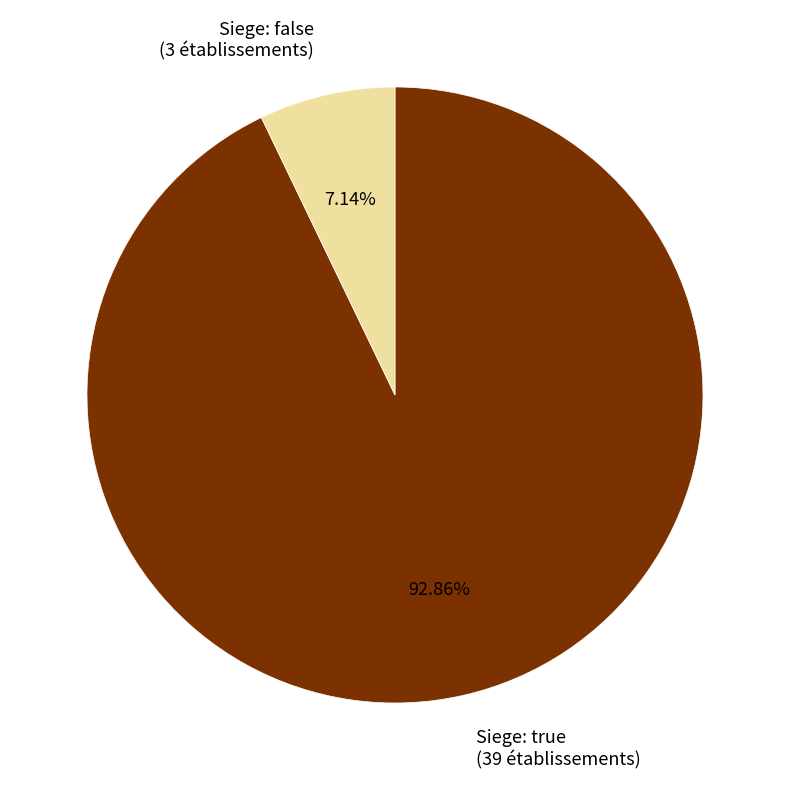

To the nearest percent, what is the difference between the largest and smallest slice percentages?

86%